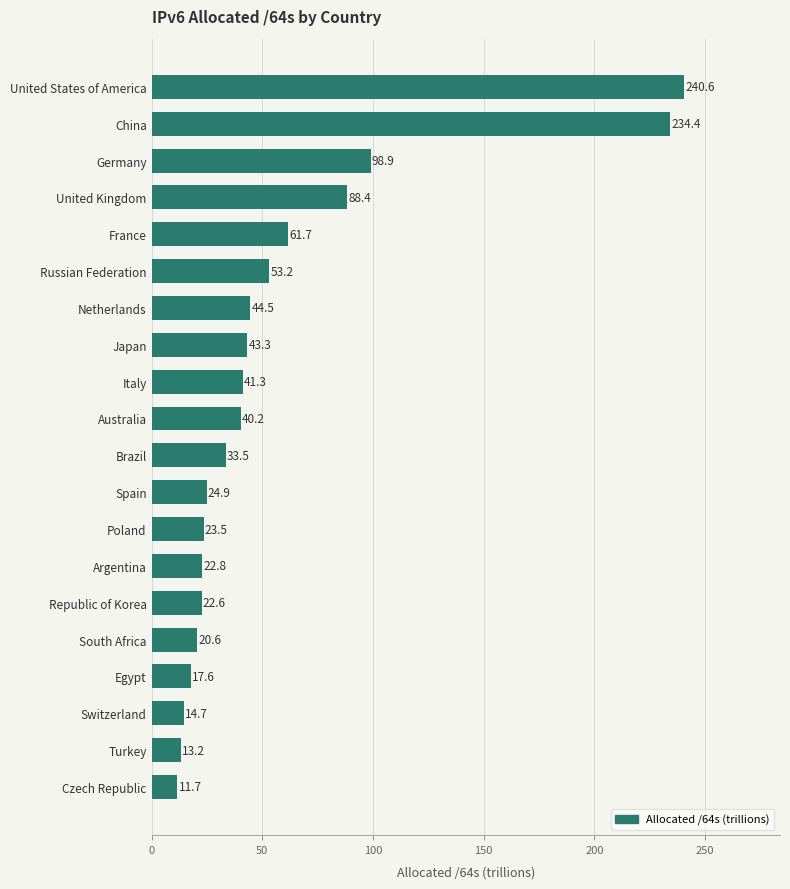

How many values exceed 40?

10